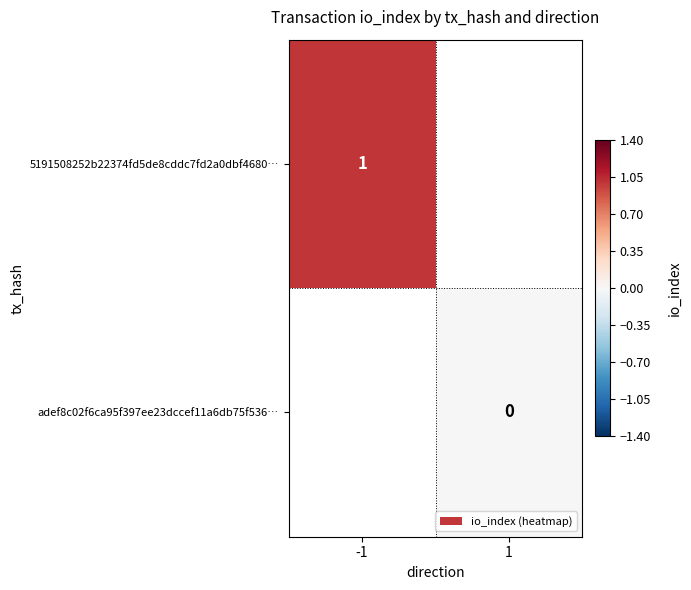

Which label corresponds to the smallest value in the chart?

1